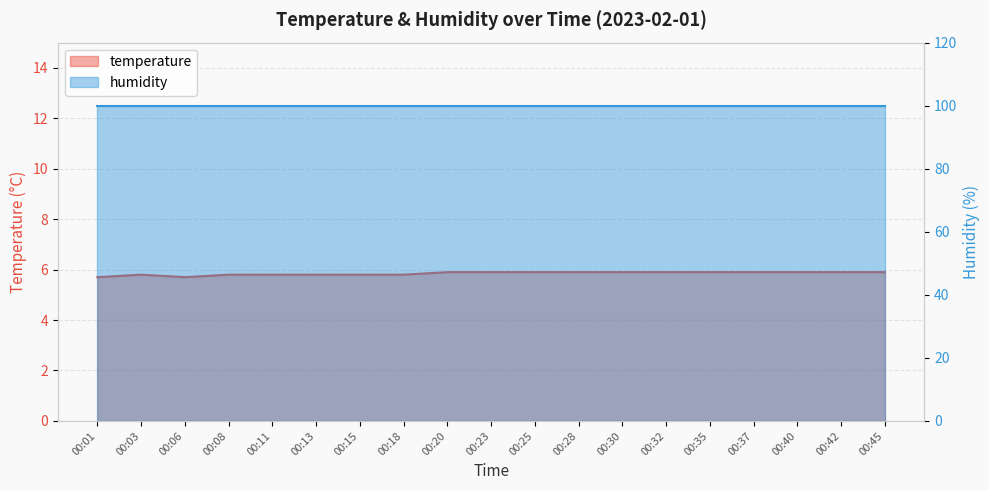

What is the ratio of the value at 00:08 to the value at 00:40?

1.0